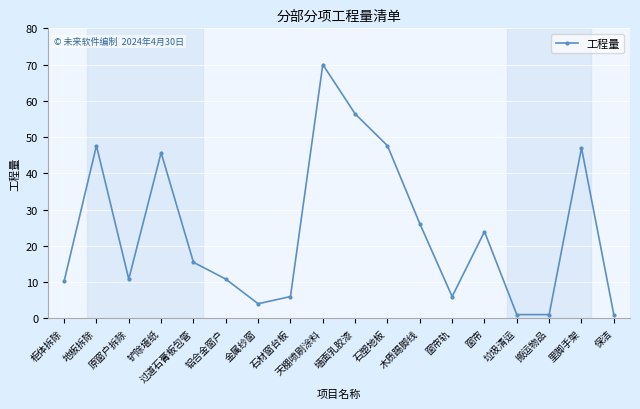

Is it true that the value at 墙面乳胶漆 is 56.4?

True